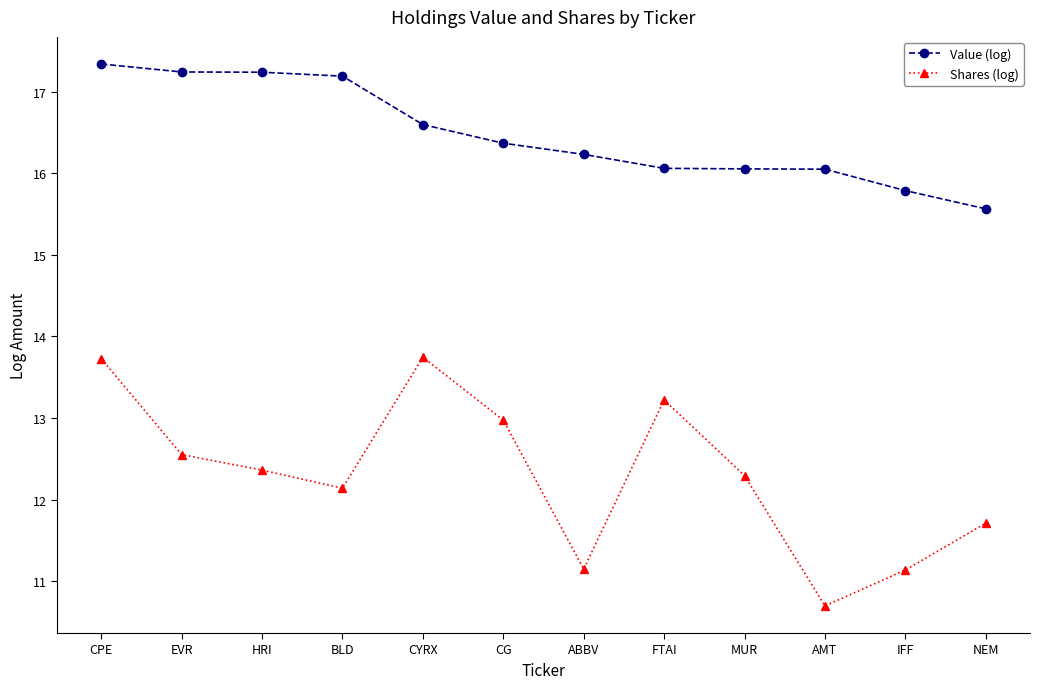

Which series has the widest spread of values?

Shares (log)